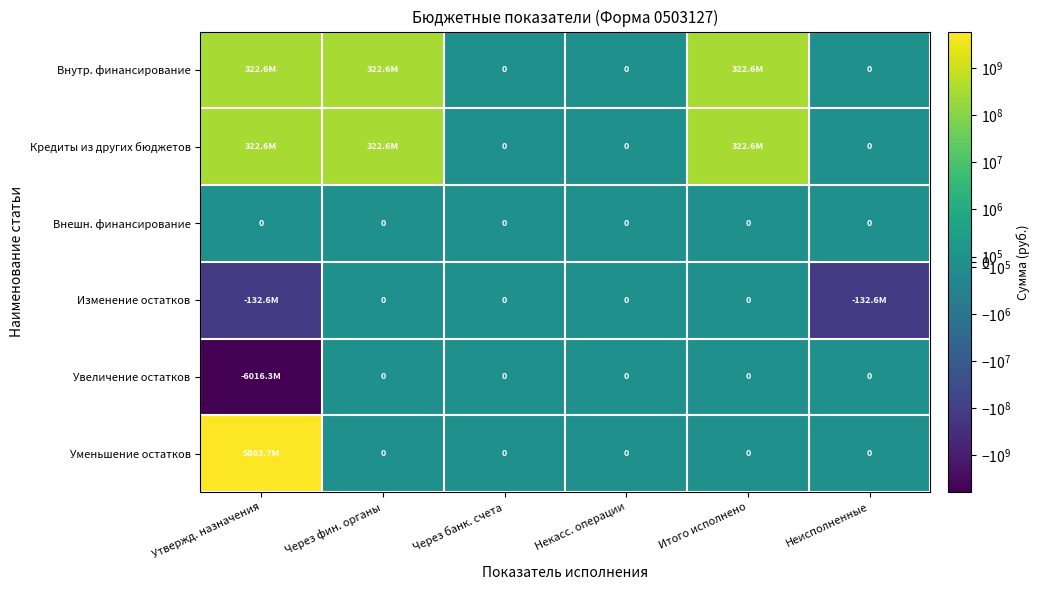

Which has a higher value, Через банк. счета or Неисполненные?

Через банк. счета